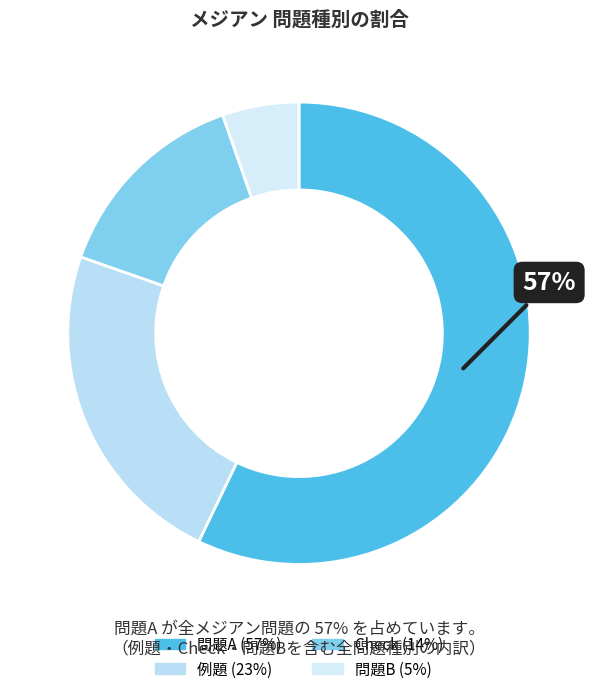

To the nearest percent, what is the difference between the 例題 and 問題A slice percentages?

34%